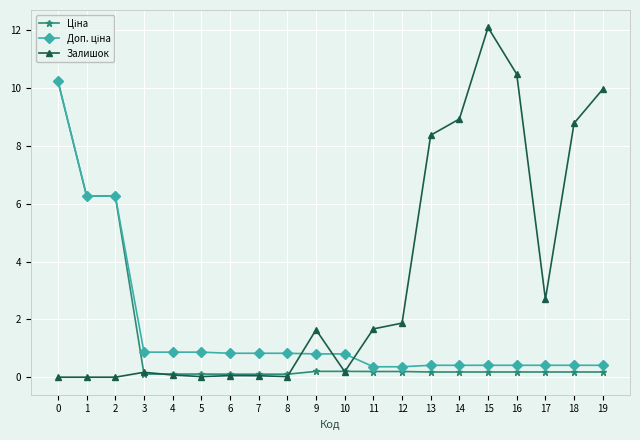

Is it true that Залишок equals 2.3 at 13?

False